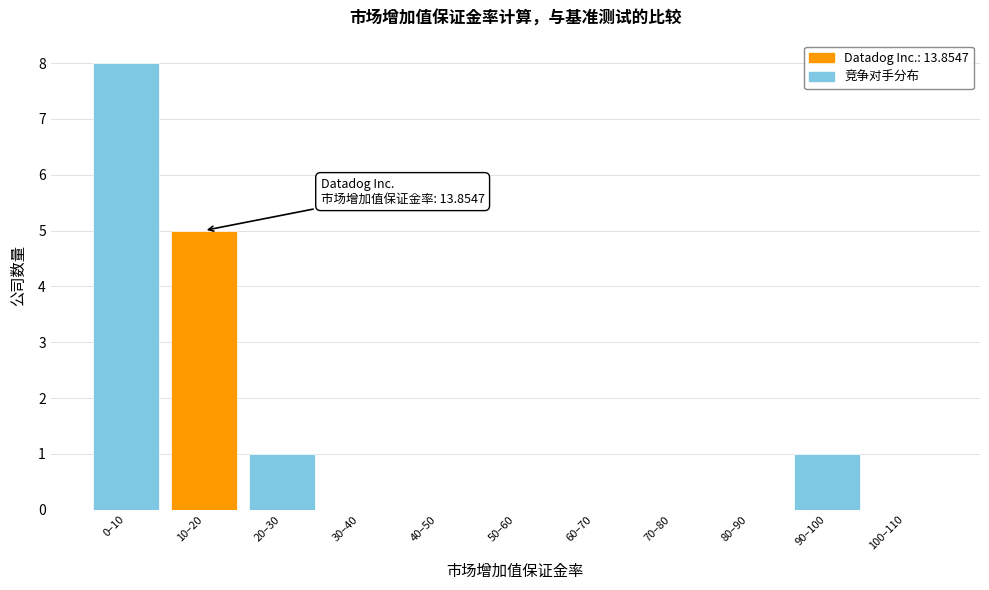

Reading left to right, what are all the values shown in this chart?

0–10=8	10–20=5	20–30=1	30–40=0	40–50=0	50–60=0	60–70=0	70–80=0	80–90=0	90–100=1	100–110=0